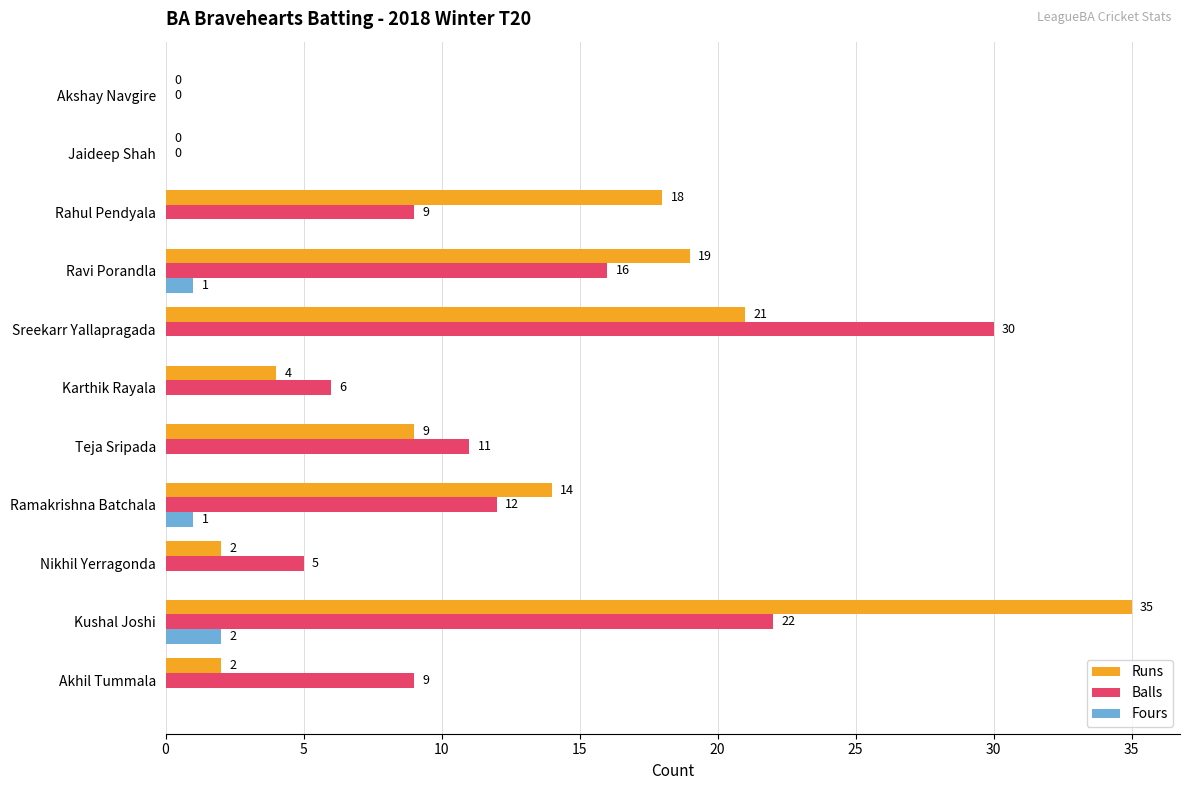

Which series has the largest total across all categories?

Runs